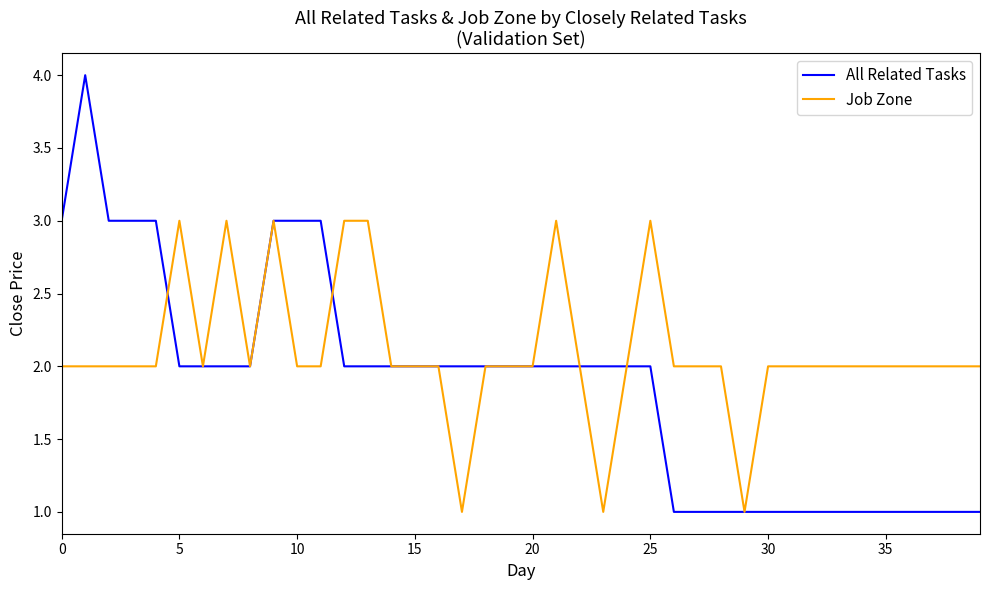

List the series in order of their overall mean, lowest first.

All Related Tasks, Job Zone